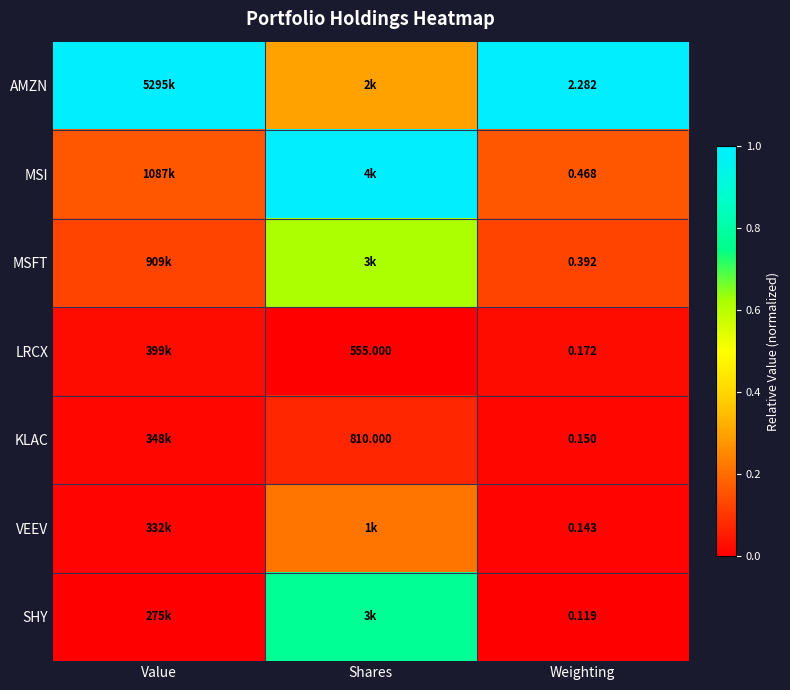

True or false: LRCX has a value of 0.0 at Value.

True